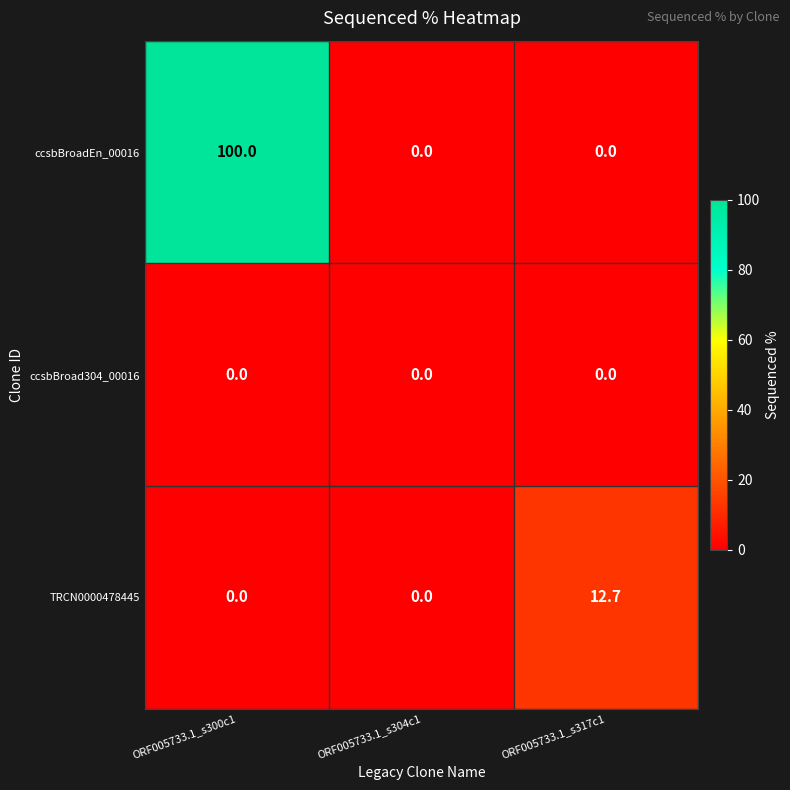

What is the difference between the highest and lowest values at ORF005733.1_s300c1?

100.0